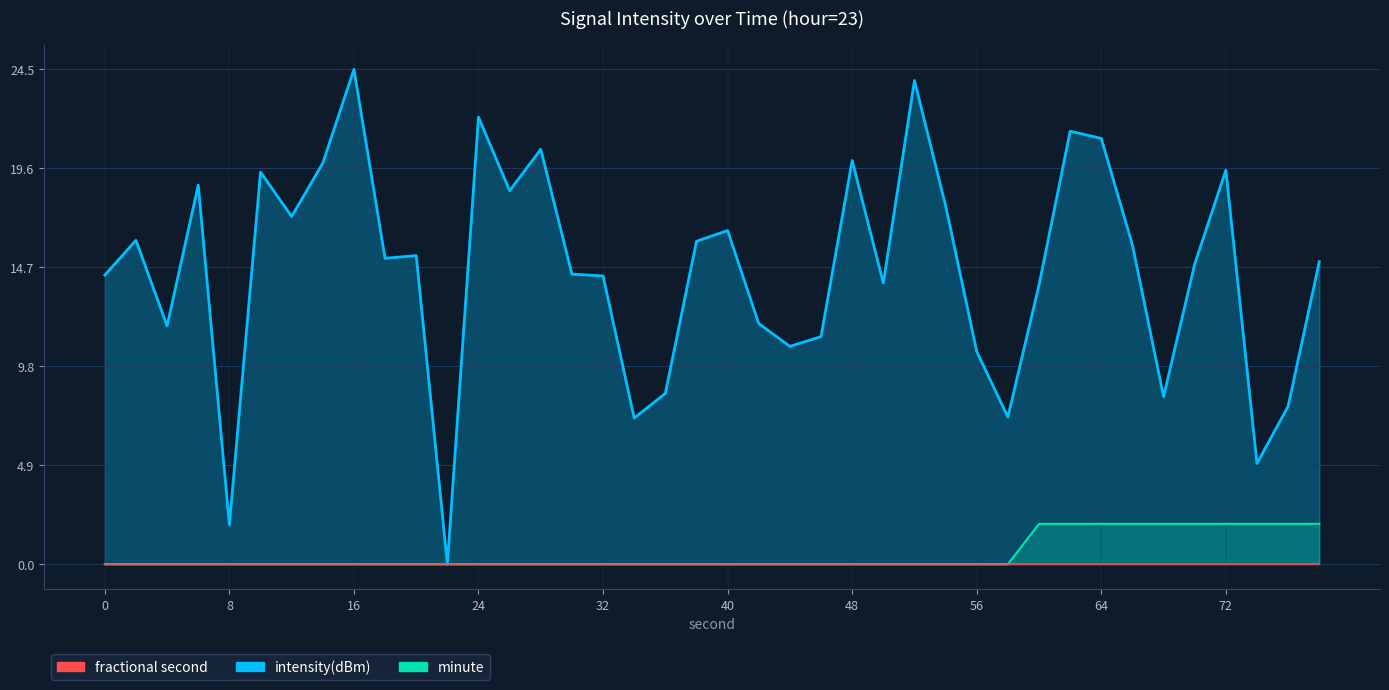

Count the number of categories in the chart.

40